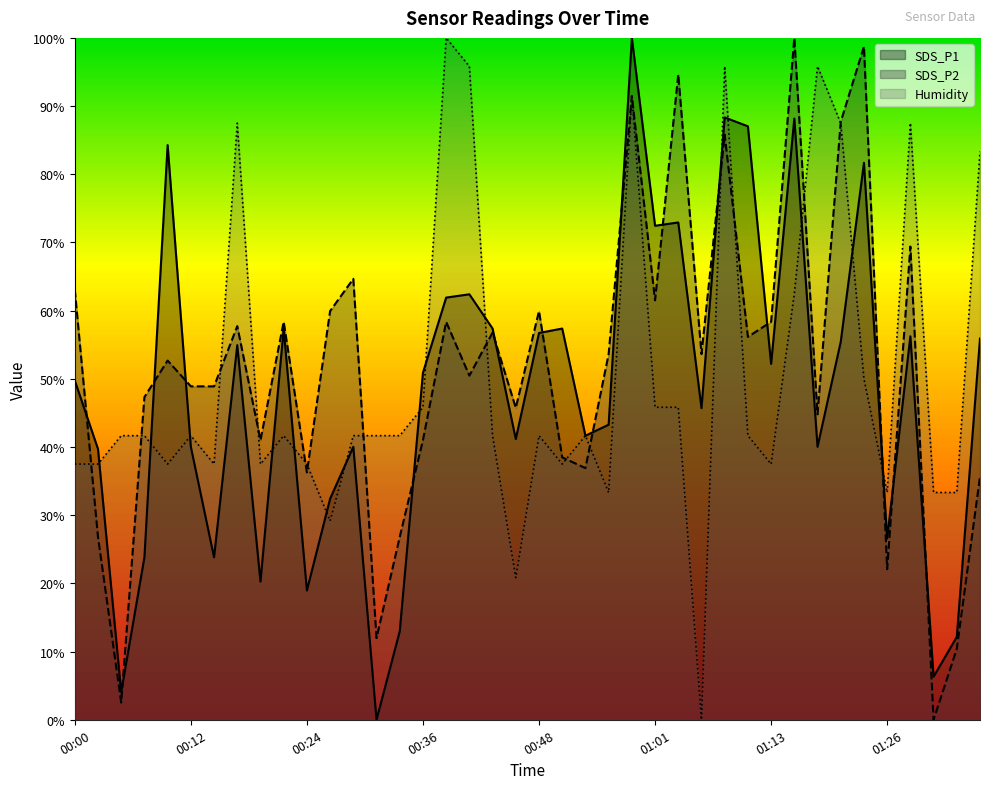

Rank the categories by SDS_P1 value from lowest to highest.

00:31, 00:04, 01:30, 01:33, 00:34, 00:24, 00:19, 00:07, 00:14, 01:26, 00:26, 00:02, 00:12, 00:29, 01:18, 00:46, 00:53, 00:56, 01:06, 00:00, 00:36, 01:13, 00:17, 01:21, 01:35, 01:28, 00:48, 00:21, 00:44, 00:51, 00:39, 00:41, 01:01, 01:03, 01:23, 00:09, 01:11, 01:16, 01:08, 00:58